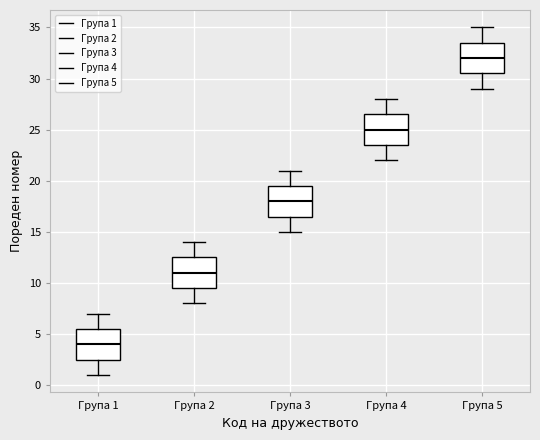

Where does the median line of the box for Група 5 sit on the y-axis? The values are not printed on the chart, so give them approximately, as read against the axis.

32.0